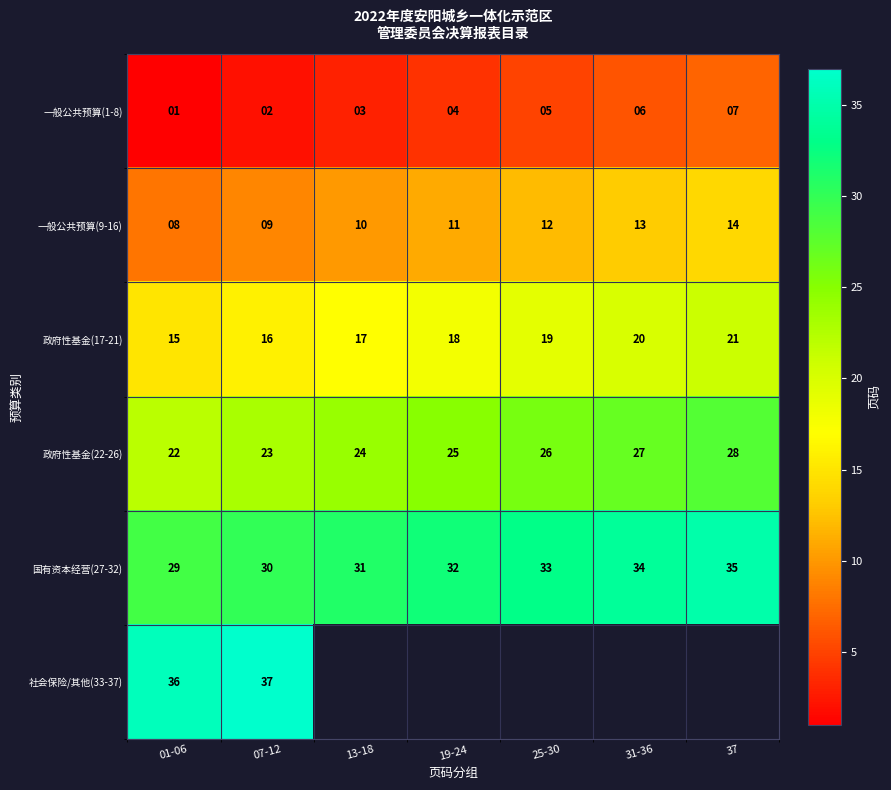

True or false: 政府性基金(22-26) has a value of 22 at 01-06.

True